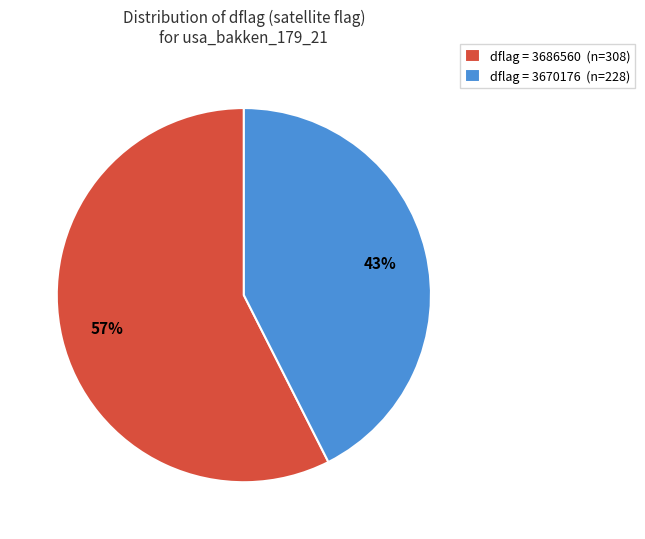

To the nearest percent, what is the average slice percentage?

50%